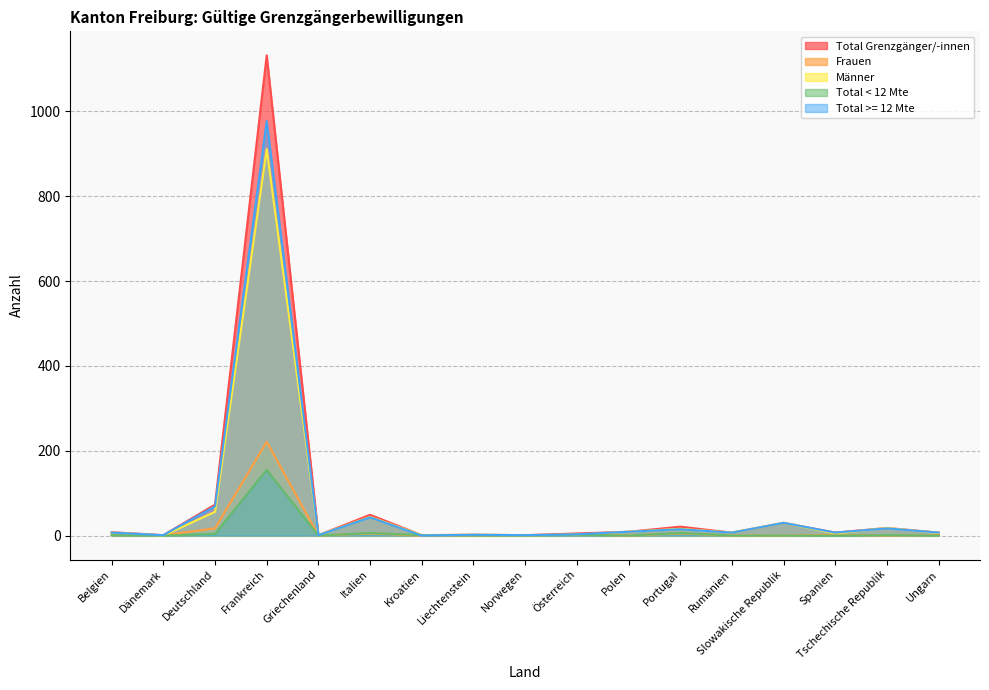

How many interior local peaks does the Total >= 12 Mte series have?

6